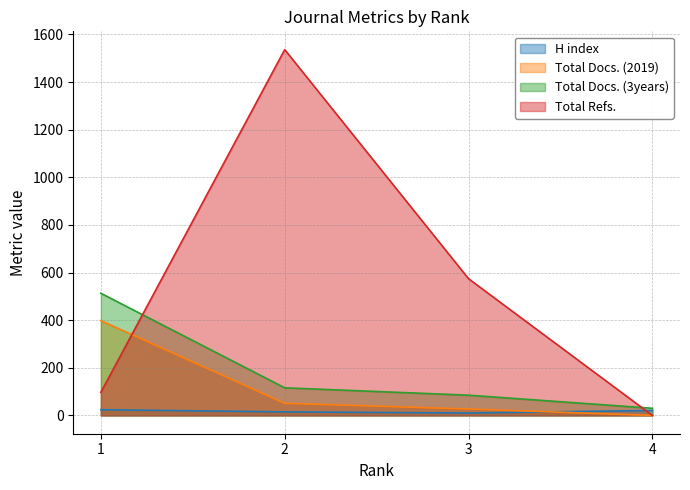

What is the maximum value shown in the chart?

1536